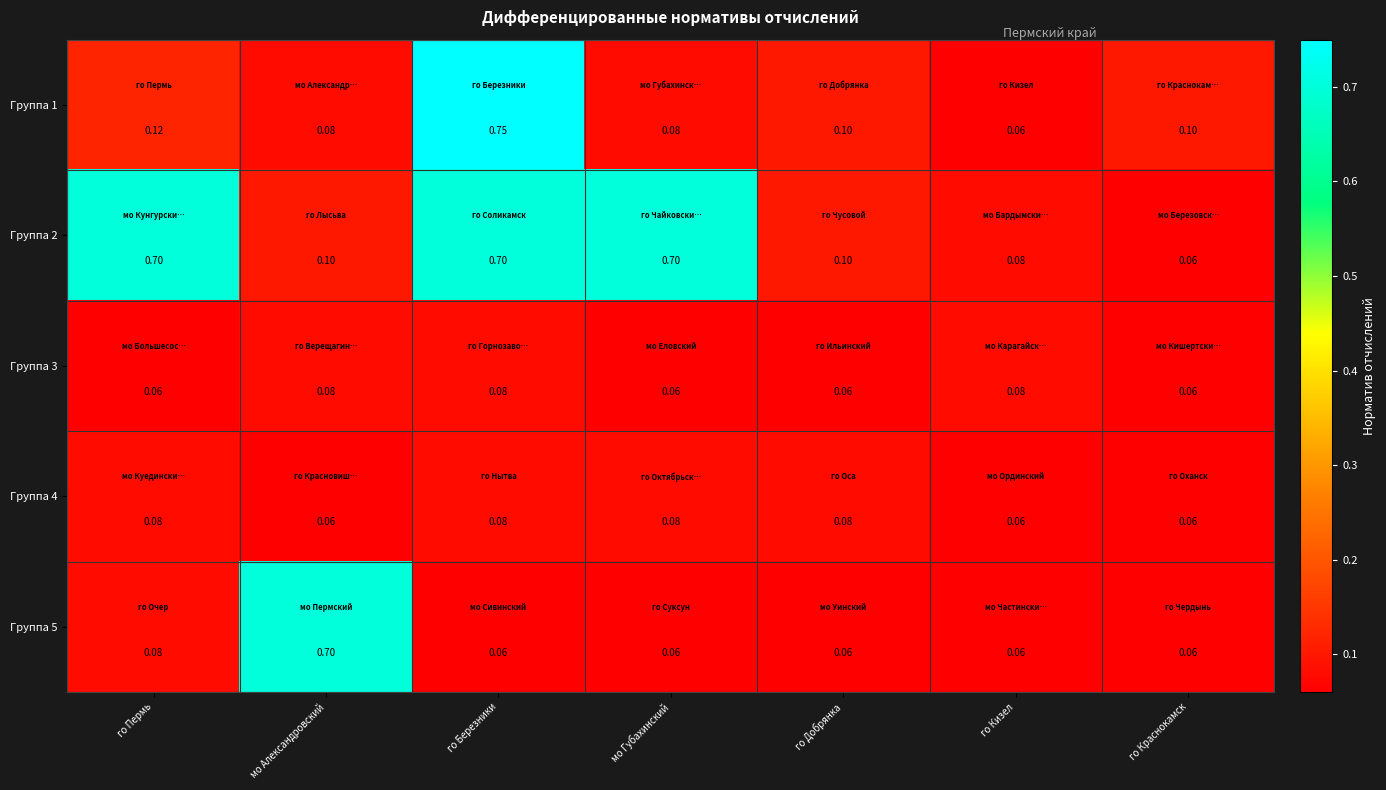

Which label corresponds to the largest value in the chart?

го Березники